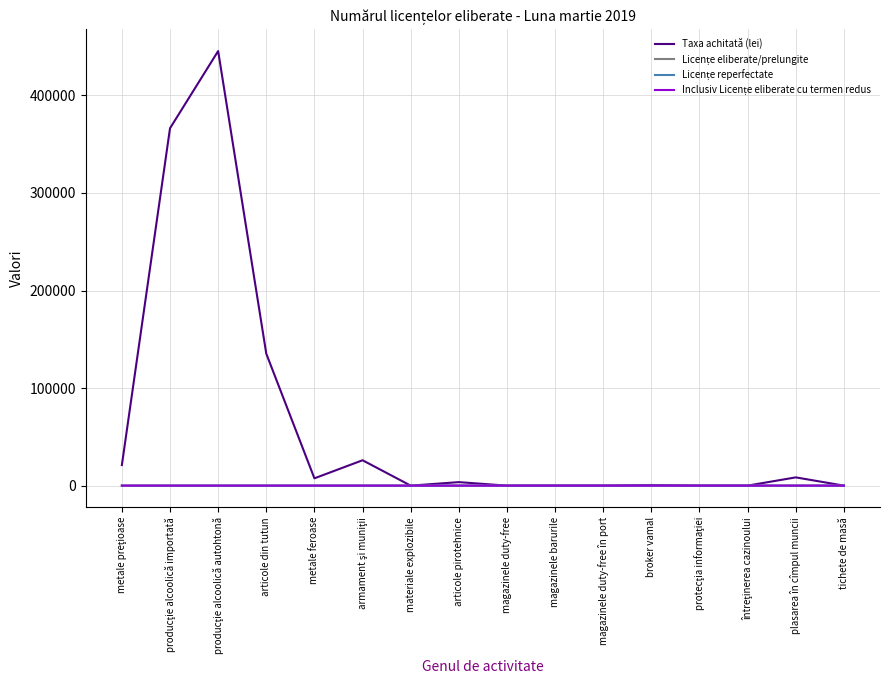

The Taxa achitată (lei) series shows 198906 at magazinele barurile. True or false?

False